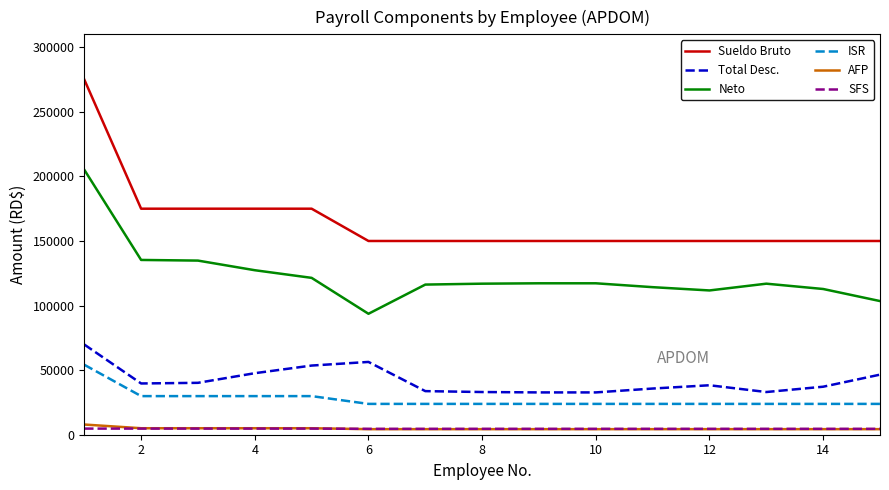

Which series has the widest spread of values?

Sueldo Bruto